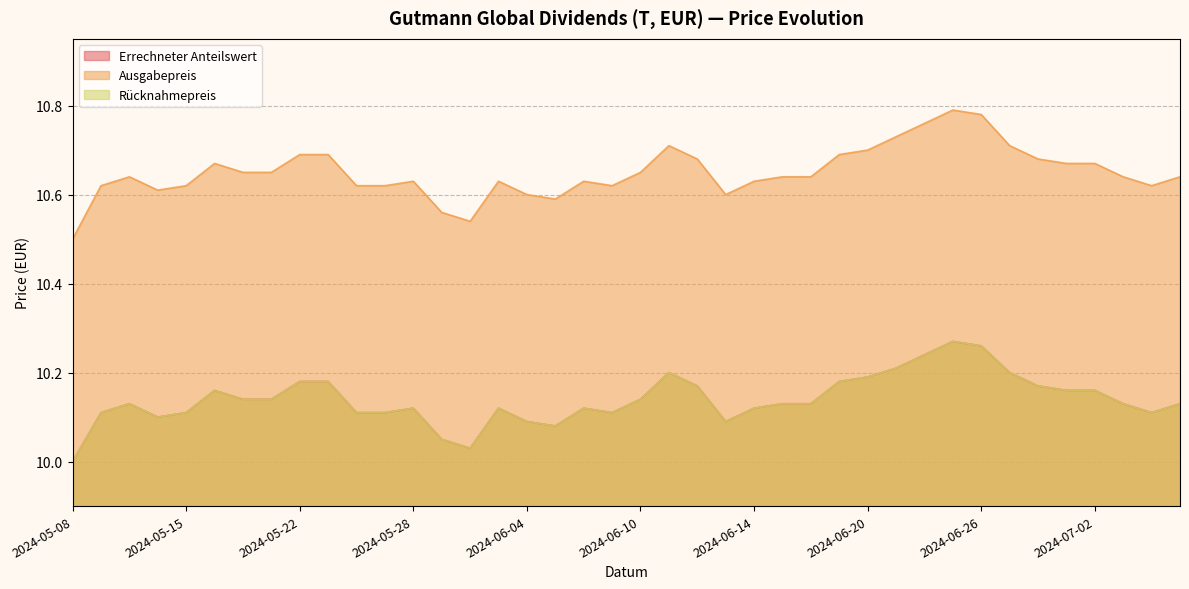

What is the sum of all Ausgabepreis values?

426.0